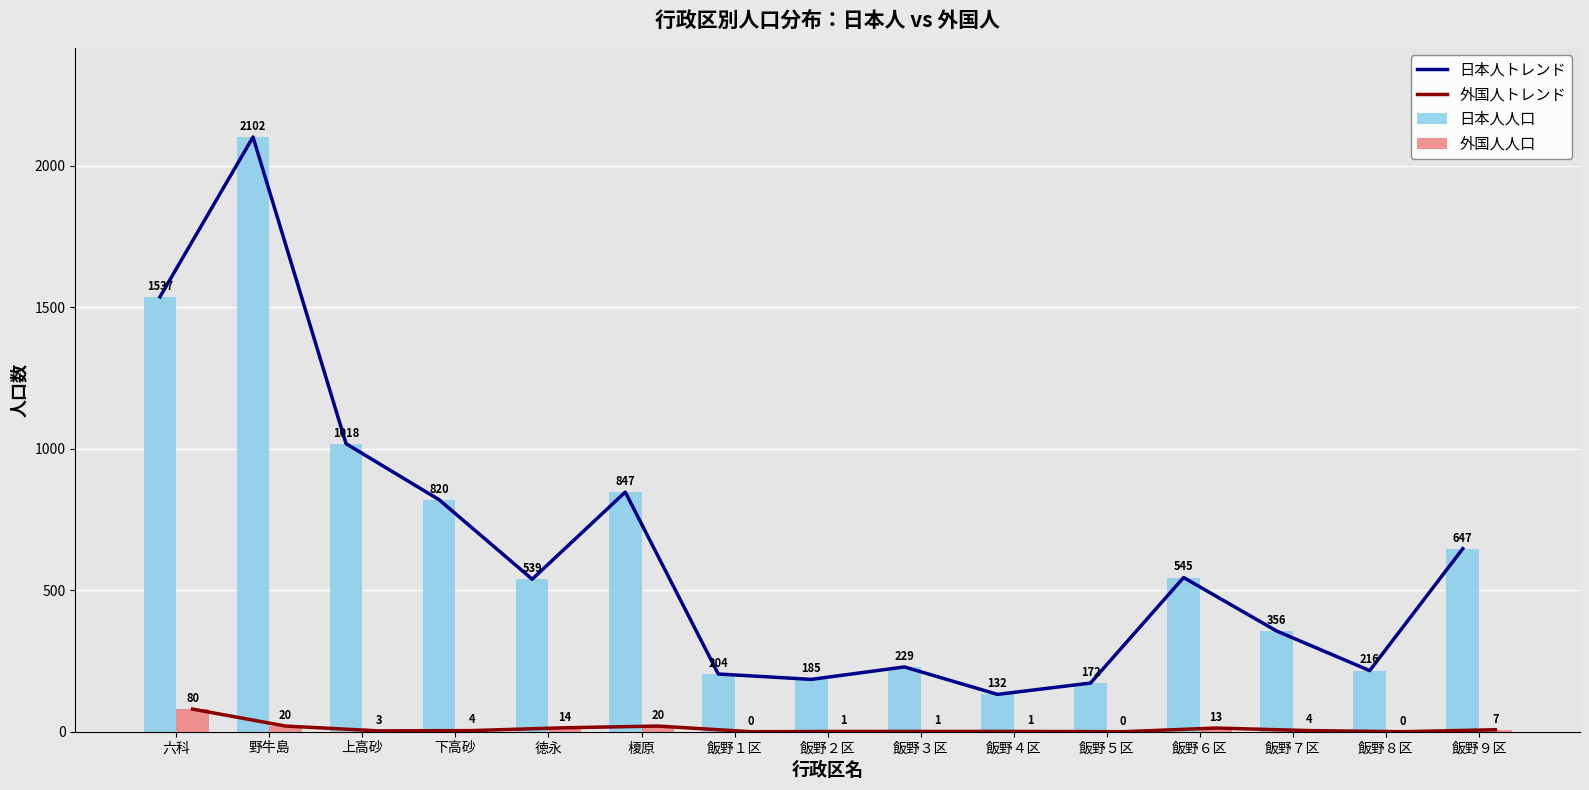

What are all the series names shown in the legend?

日本人トレンド, 外国人トレンド, 日本人人口, 外国人人口